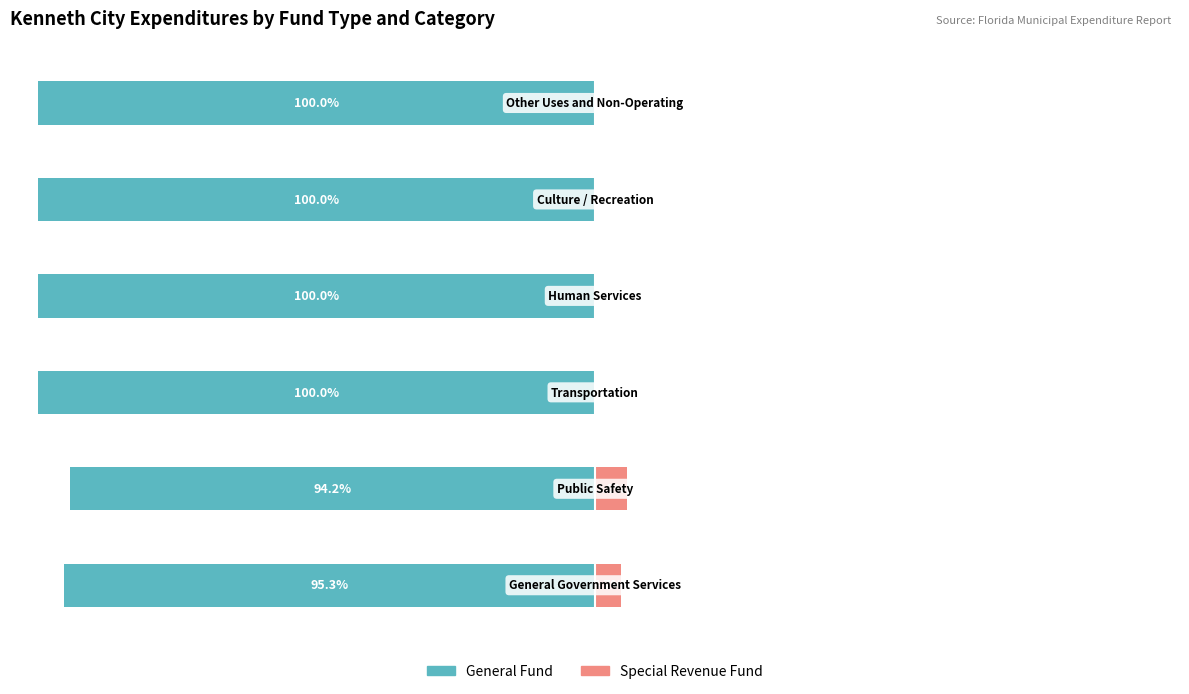

The Special Revenue Fund series shows 0.0 at 2. True or false?

True